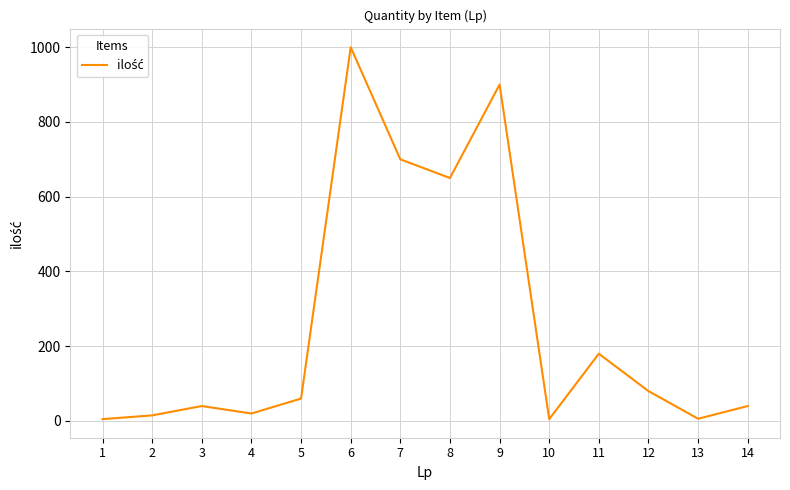

Between 14 and 11, which is larger?

11